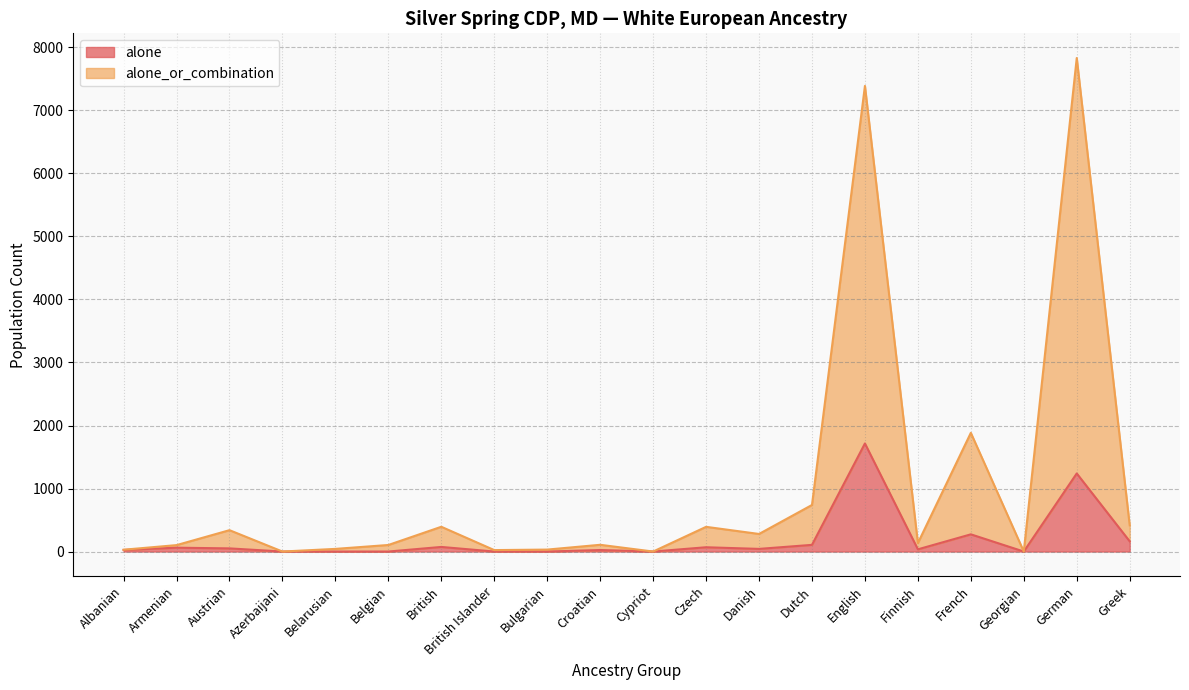

True or false: alone_or_combination and alone intersect in this chart.

False